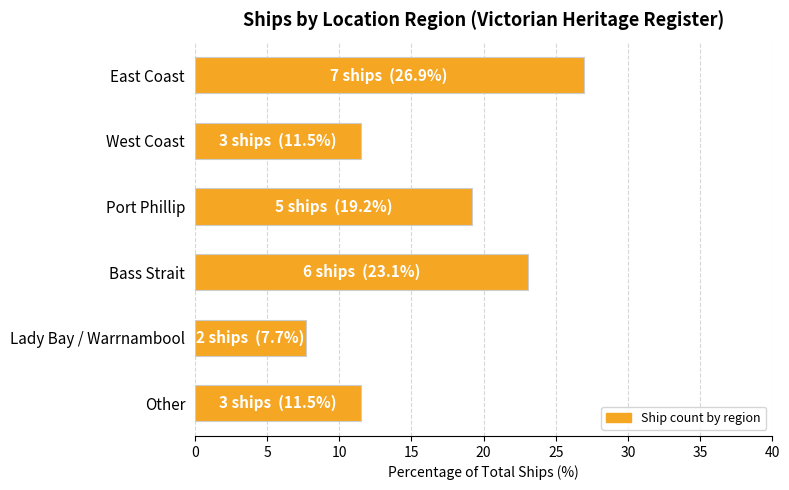

How many bars are there in total?

6